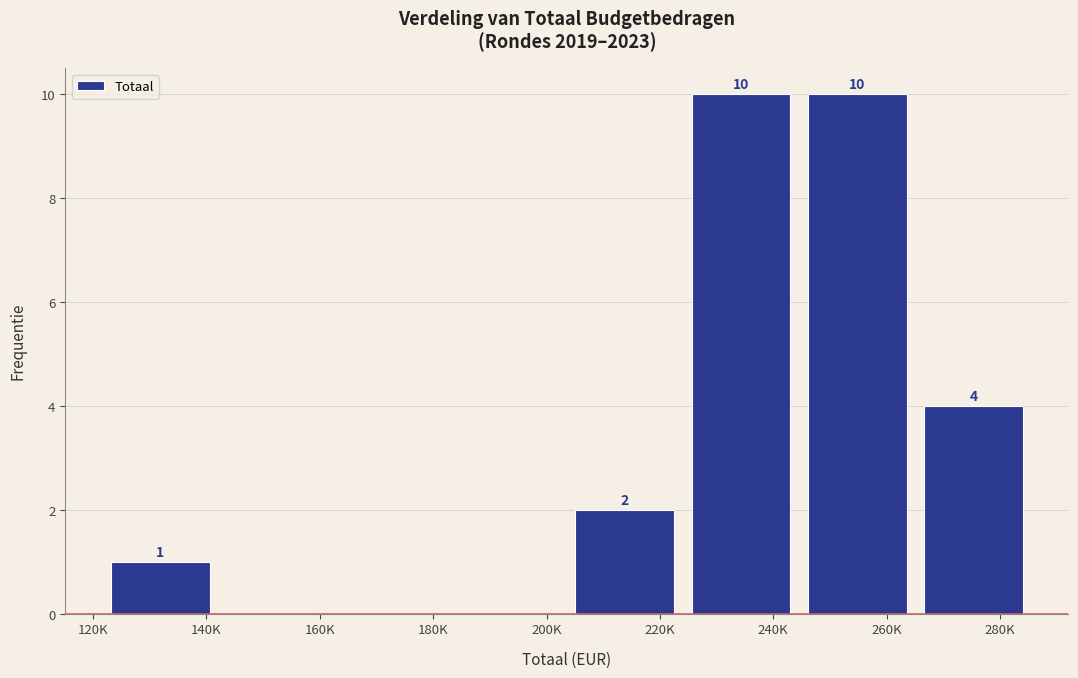

Reading left to right, extract all data points from this chart.

140K=1	160K=0	180K=0	200K=0	220K=2	240K=10	260K=10	280K=4